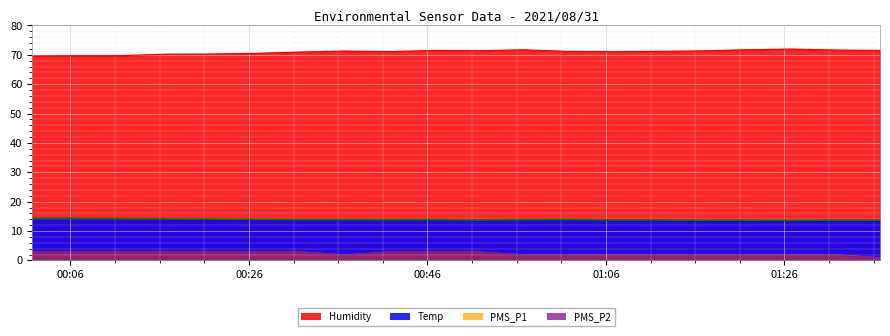

True or false: Humidity and Temp intersect in this chart.

False